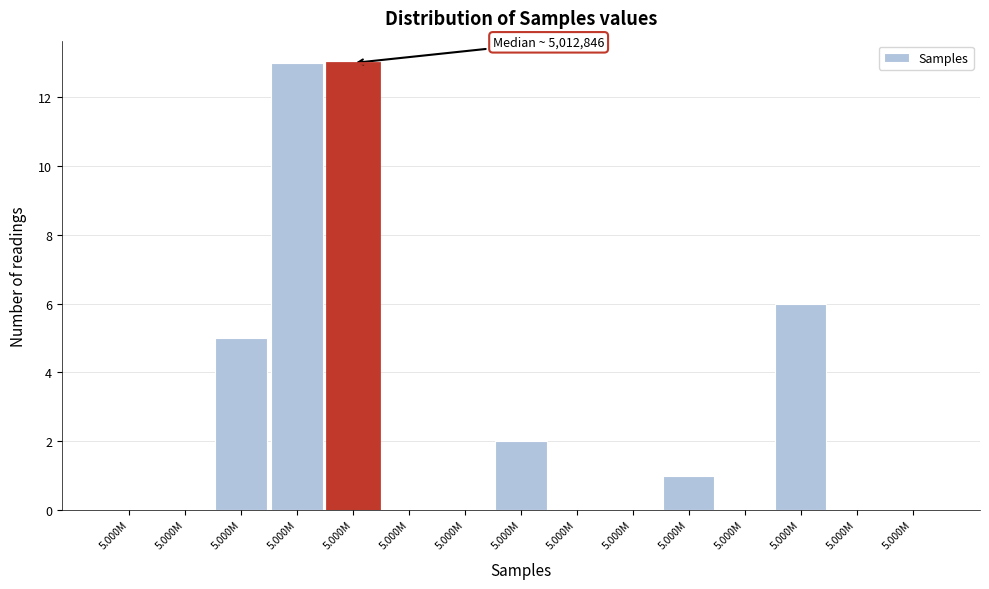

How many categories are shown in the chart?

15